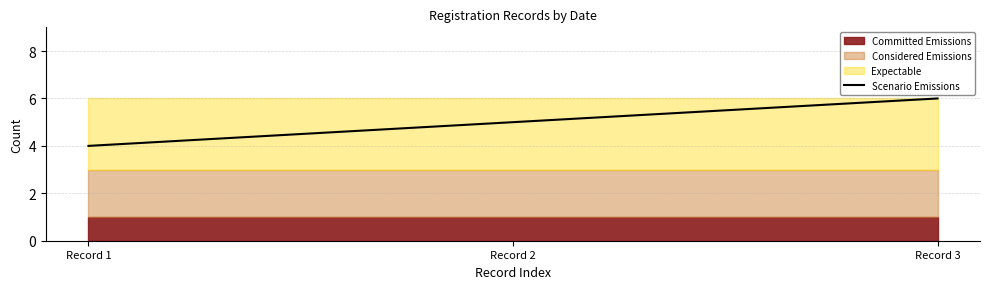

The value at Record 1 is 6. True or false?

False